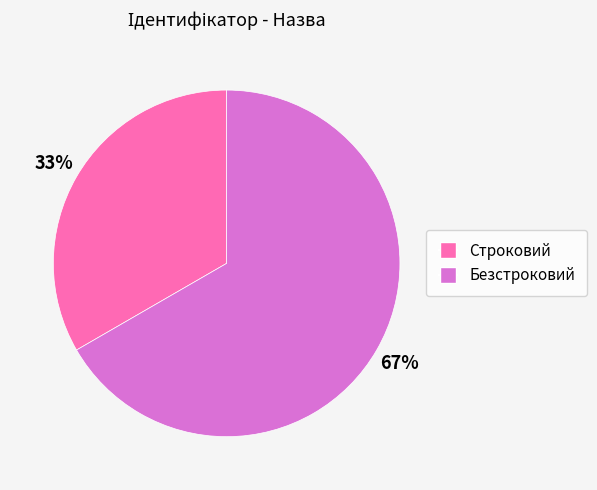

What is the majority slice?

Безстроковий